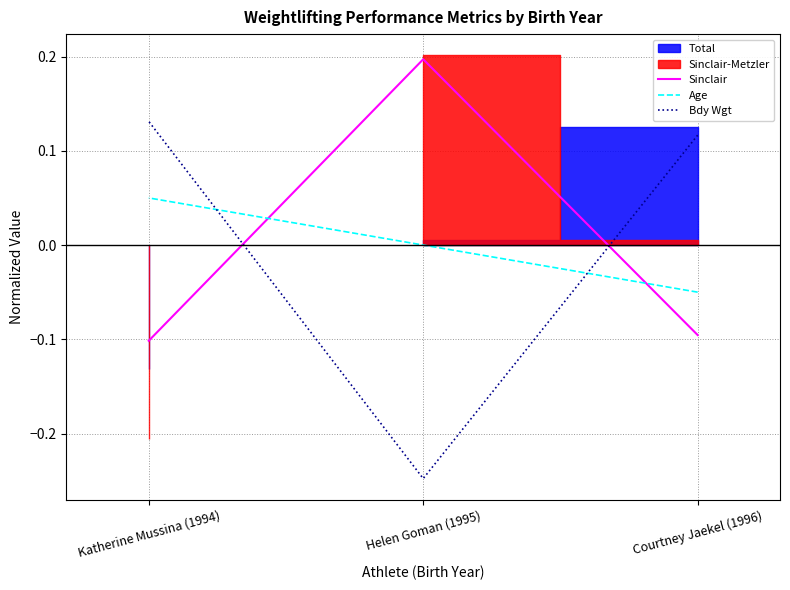

How many values in the Bdy Wgt series exceed 0?

2